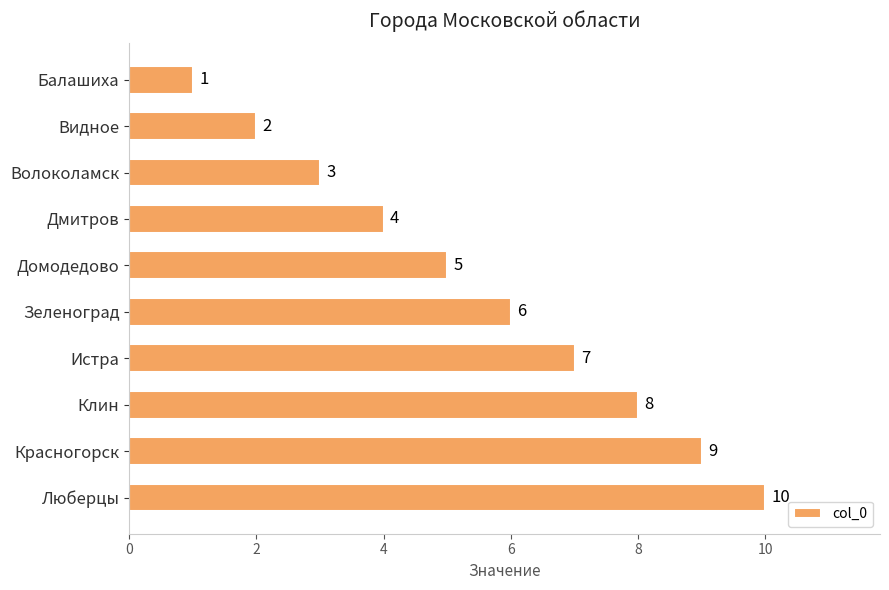

Rank the categories by value from highest to lowest.

Люберцы, Красногорск, Клин, Истра, Зеленоград, Домодедово, Дмитров, Волоколамск, Видное, Балашиха